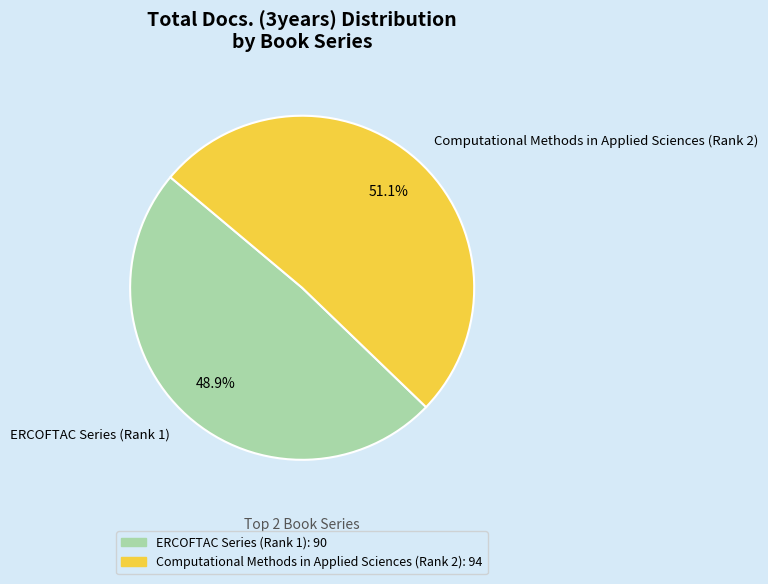

What is the largest slice in the pie chart?

Computational Methods in Applied Sciences (Rank 2)